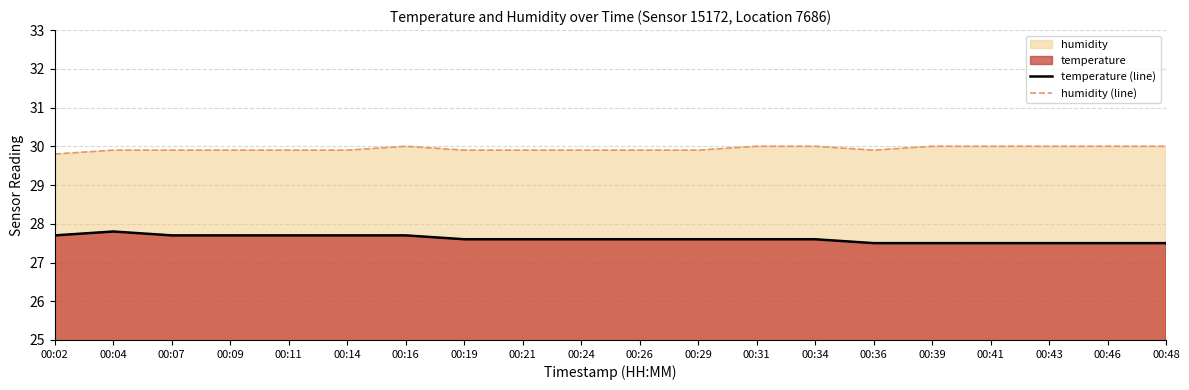

The value of humidity (line) at 00:04 is 29.9. True or false?

True